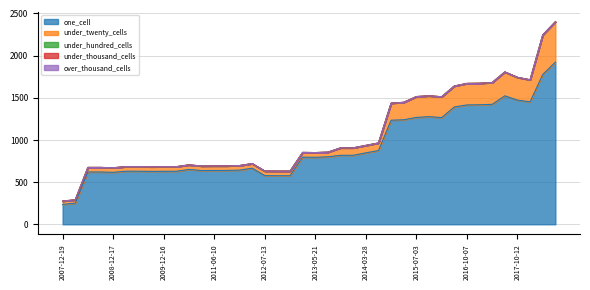

What is the label of the 31st point from the right?

2010-04-01